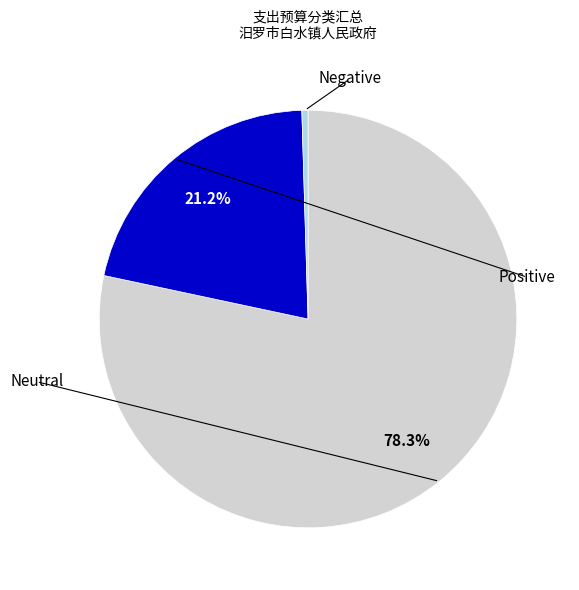

How many segments does this pie chart have?

3